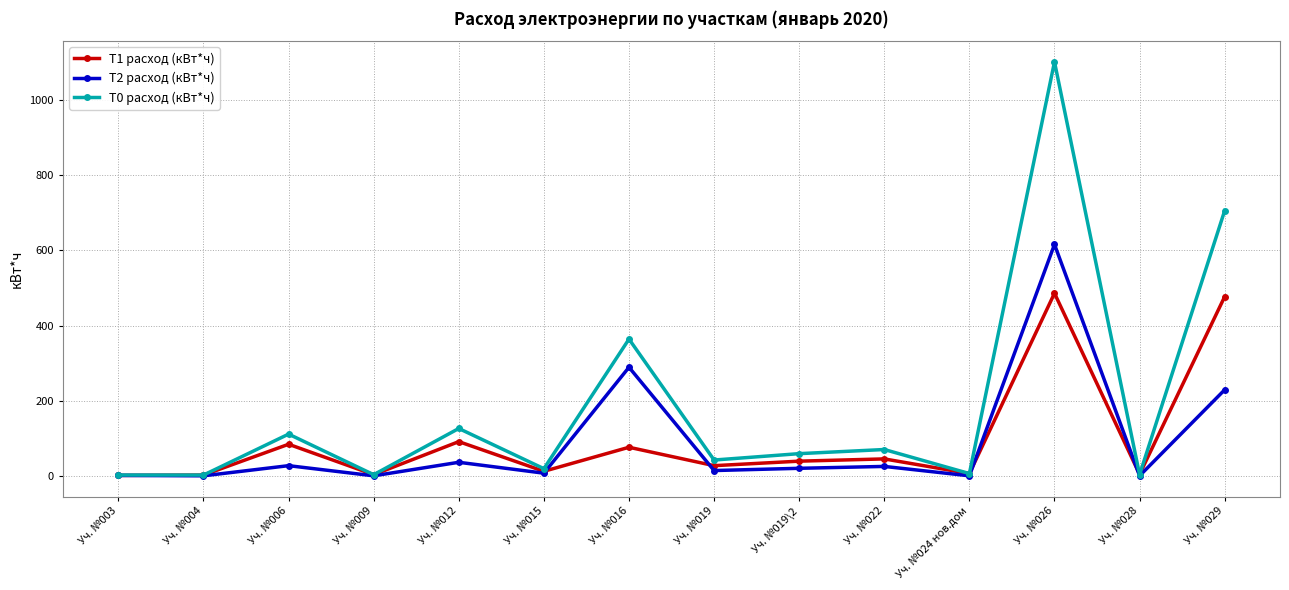

What is the total value across all series at Уч. №029?

1412